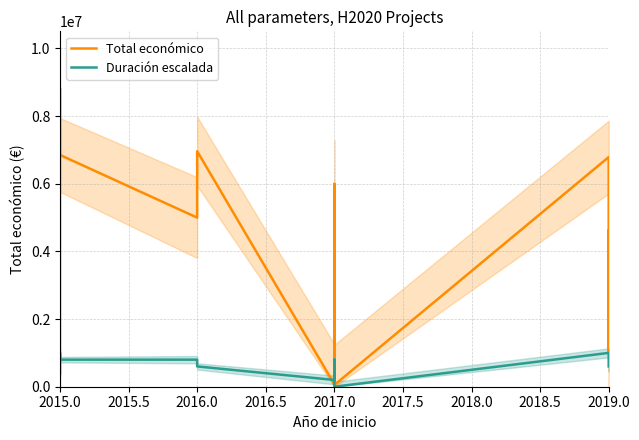

Is it true that Duración escalada equals 147860 at 2019.0?

False